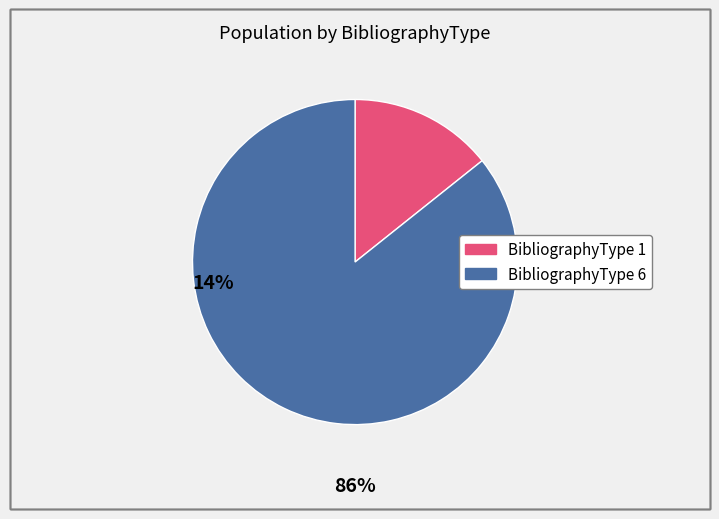

Is the sum of BibliographyType 6 and BibliographyType 1 greater than half?

Yes